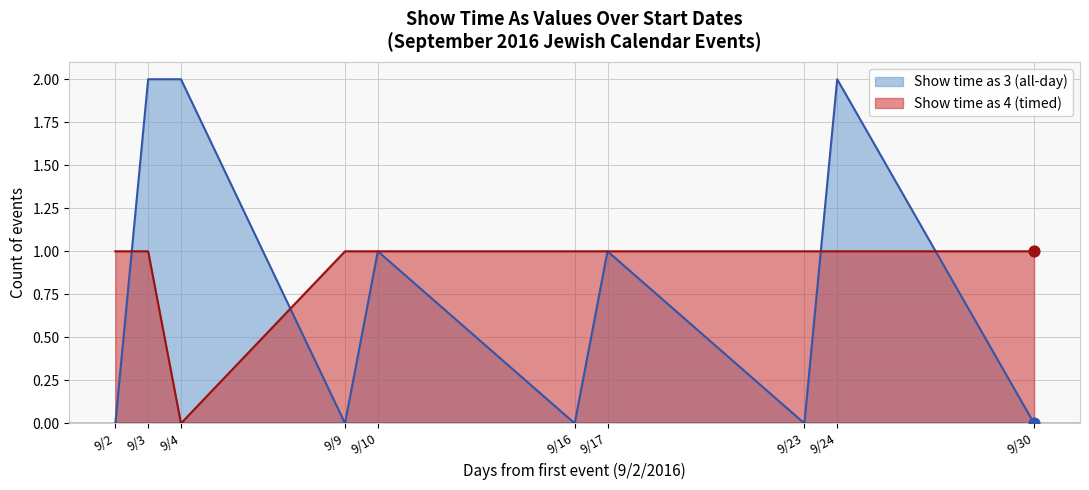

Which series has the largest total across all categories?

Show time as 4 (timed)